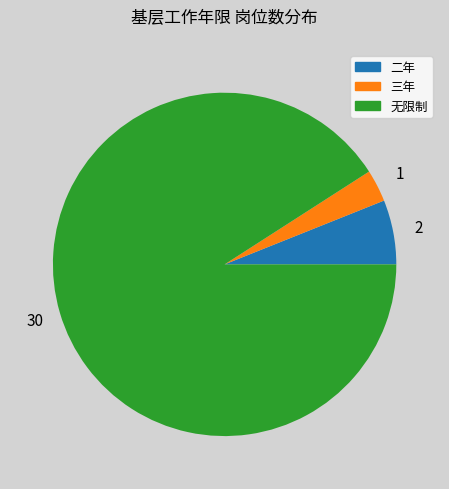

Which has a higher value, 无限制 or 二年?

无限制